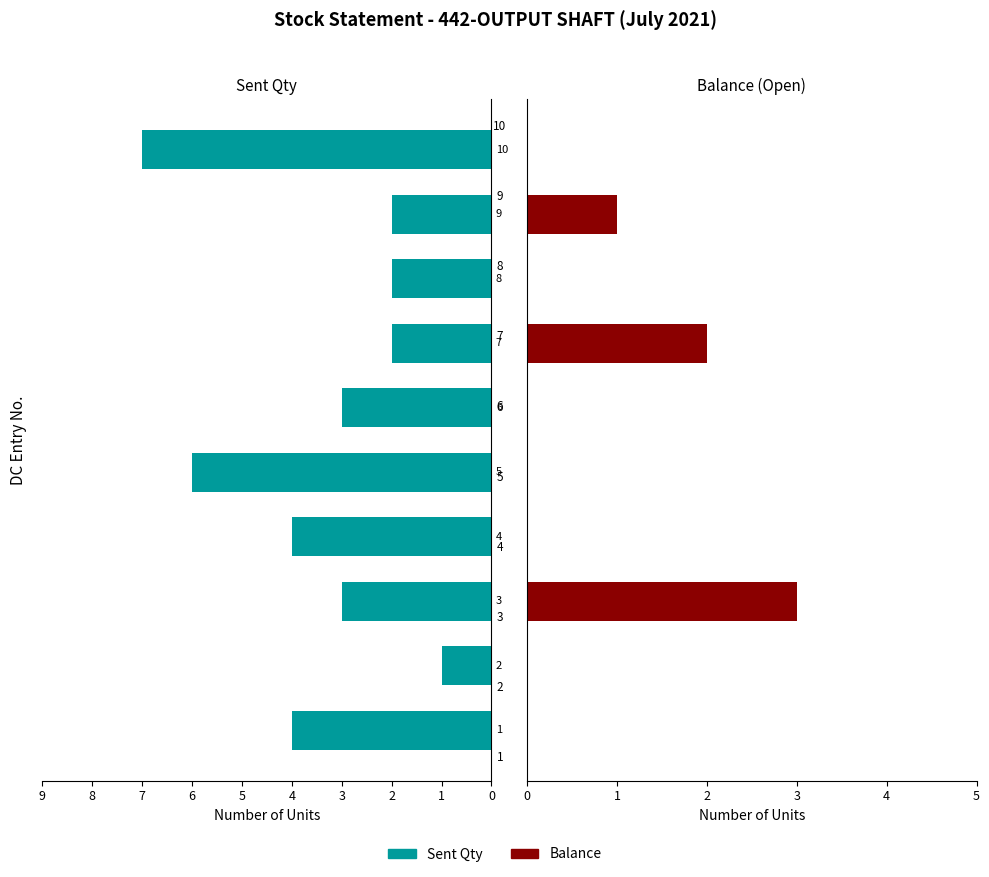

What is the maximum value shown in the chart?

7